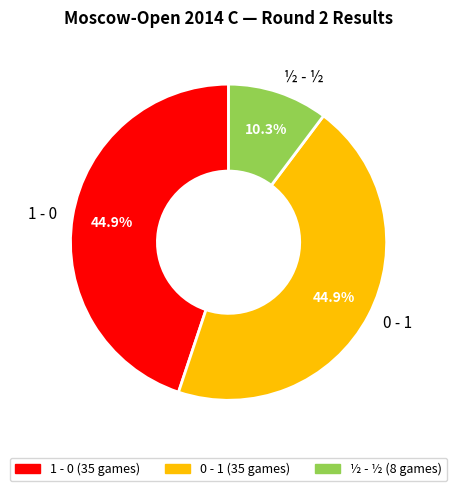

Approximately how many times larger is the value at 0 - 1 compared to 1 - 0?

1.0